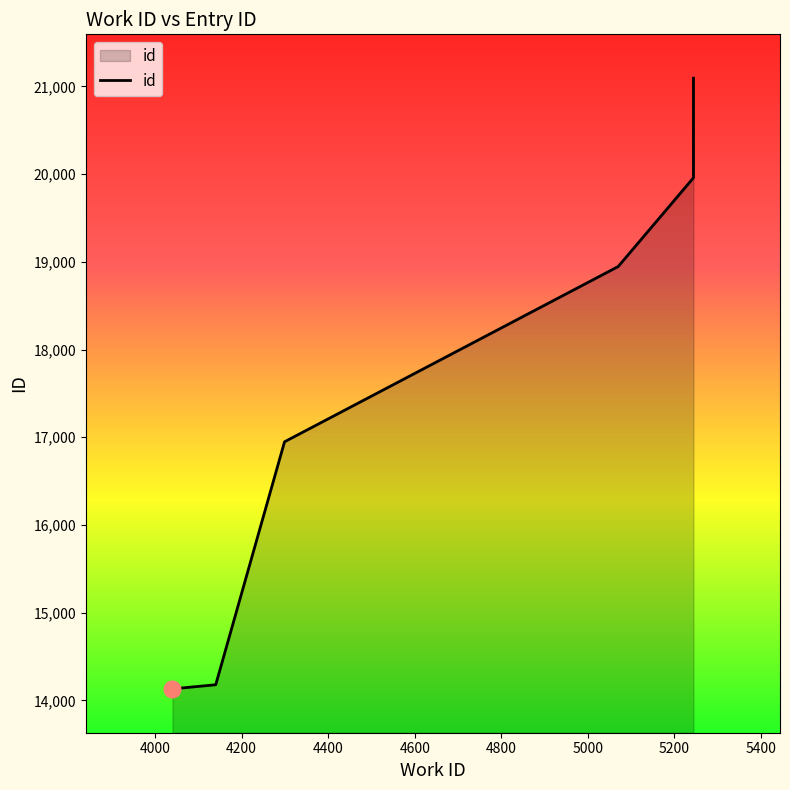

What is the change in value from 4140 to 5244?

+5780